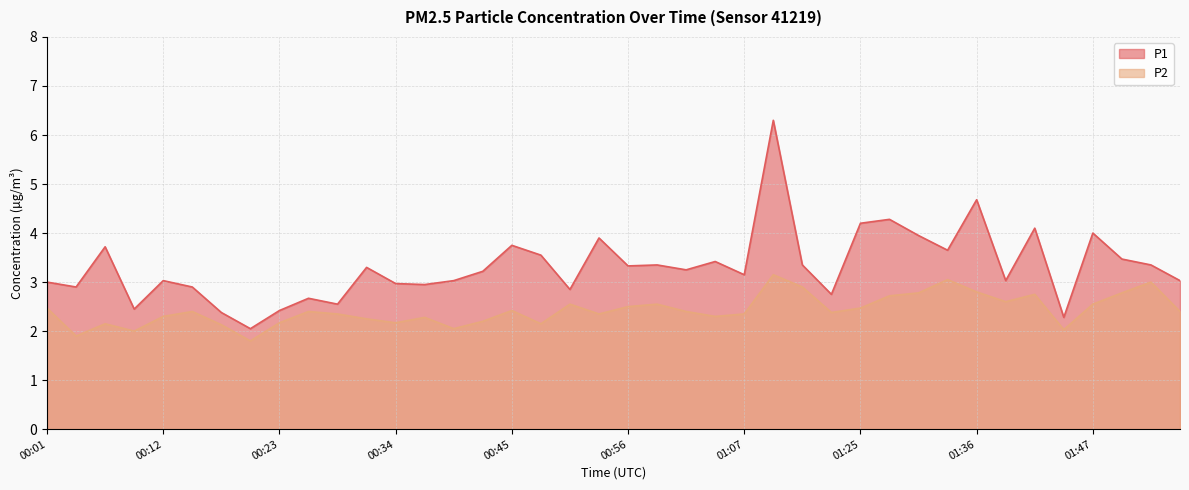

Which series has the largest total across all categories?

P1